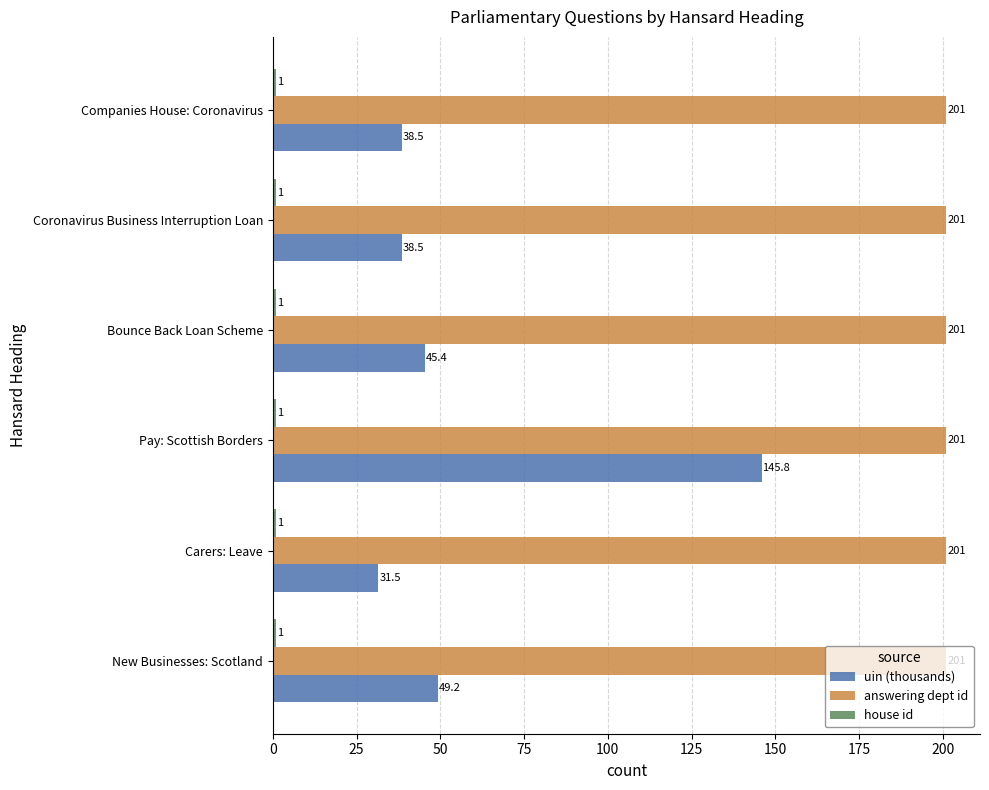

At which category is the sum across all series the highest?

Pay: Scottish Borders